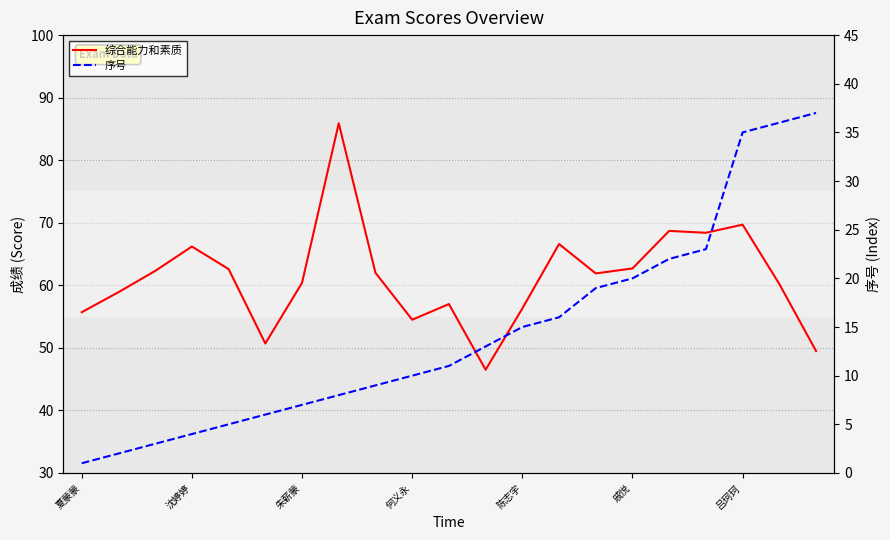

At which label is 序号 closest to 19?

14